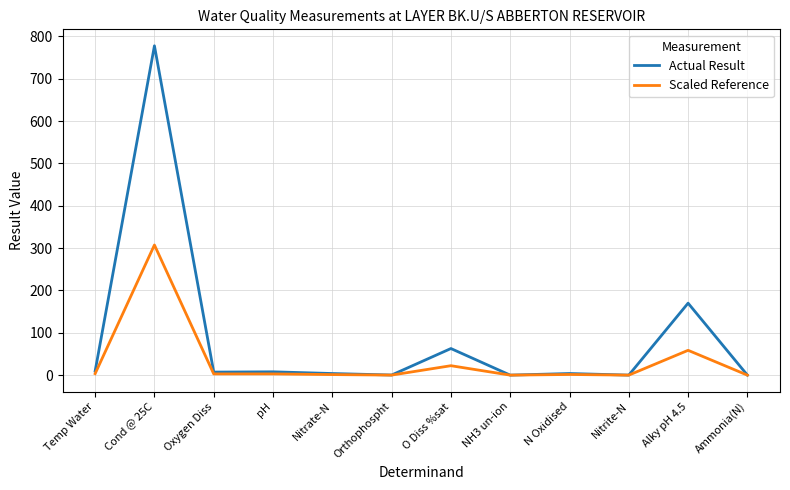

What is the difference between the Scaled Reference values at Oxygen Diss and NH3 un-ion?

2.8